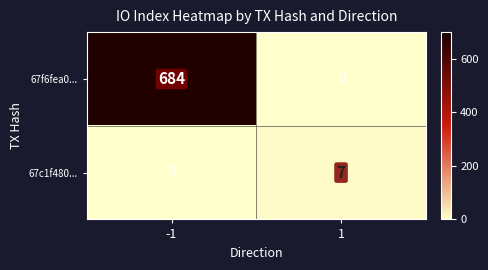

Reading left to right, transcribe all the data shown in this chart.

67f6fea0...: -1=684	1=0
67c1f480...: -1=0	1=7